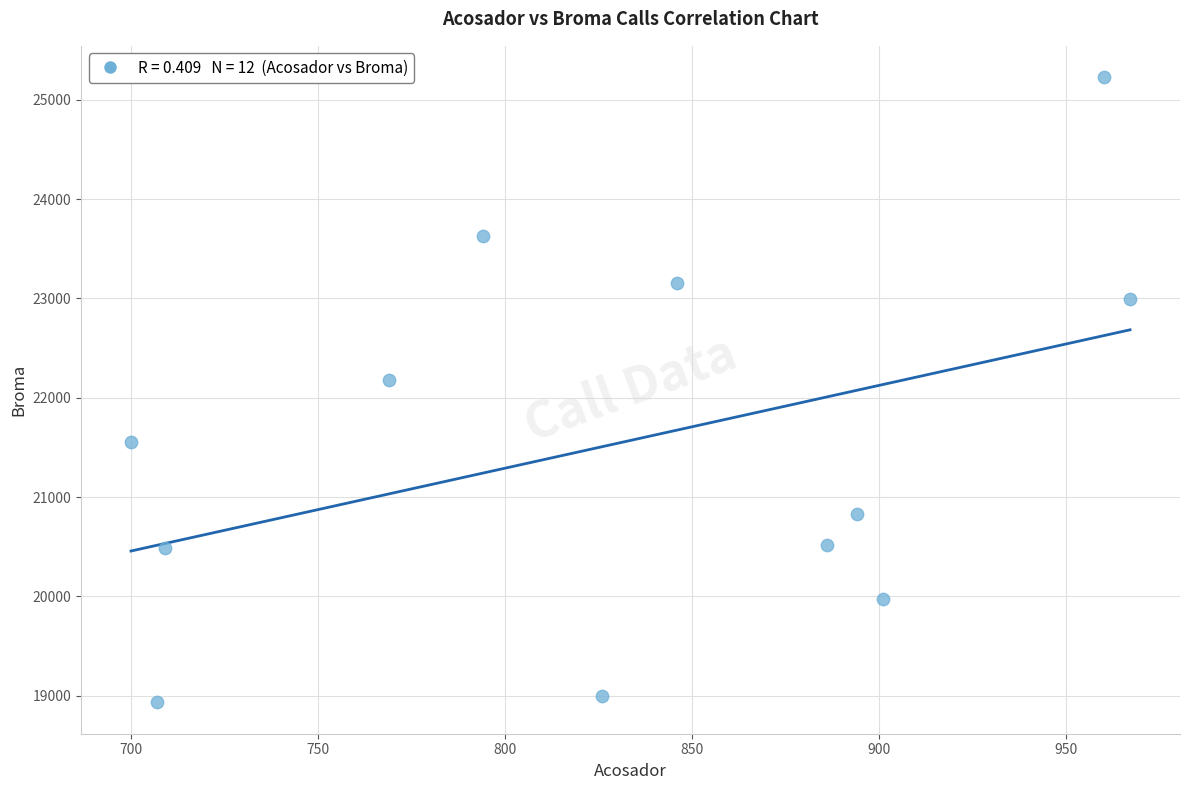

What is the range of Y values (max minus min)?

6296